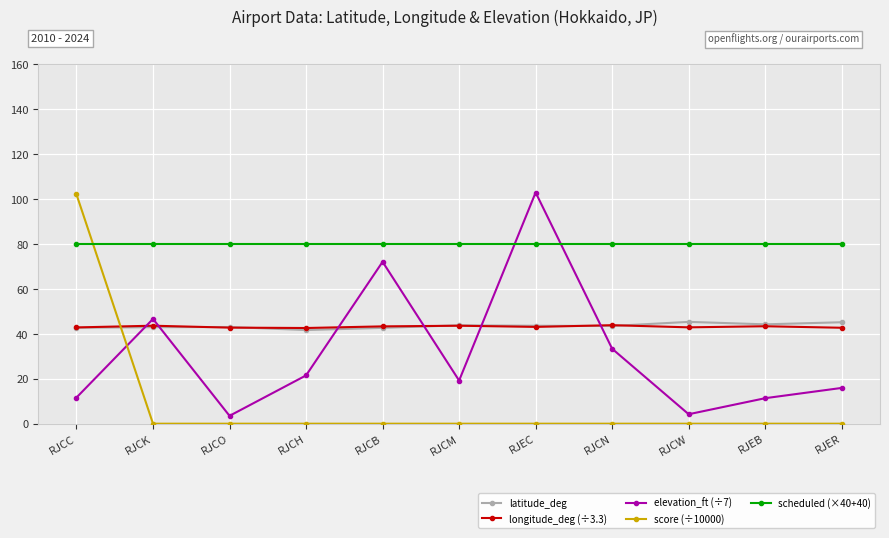

How many interior local peaks does the elevation_ft (÷7) series have?

3